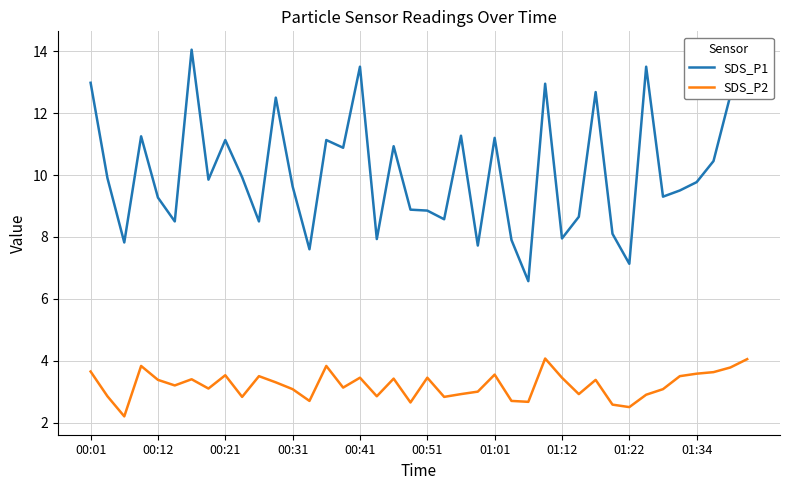

True or false: SDS_P2 and SDS_P1 intersect in this chart.

False